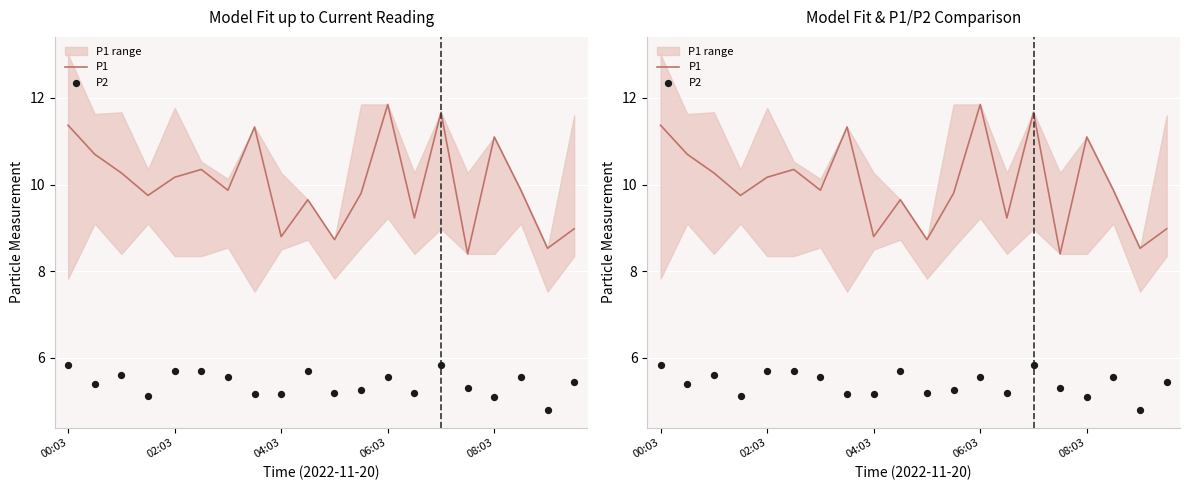

At which category is the sum across all series the highest?

14